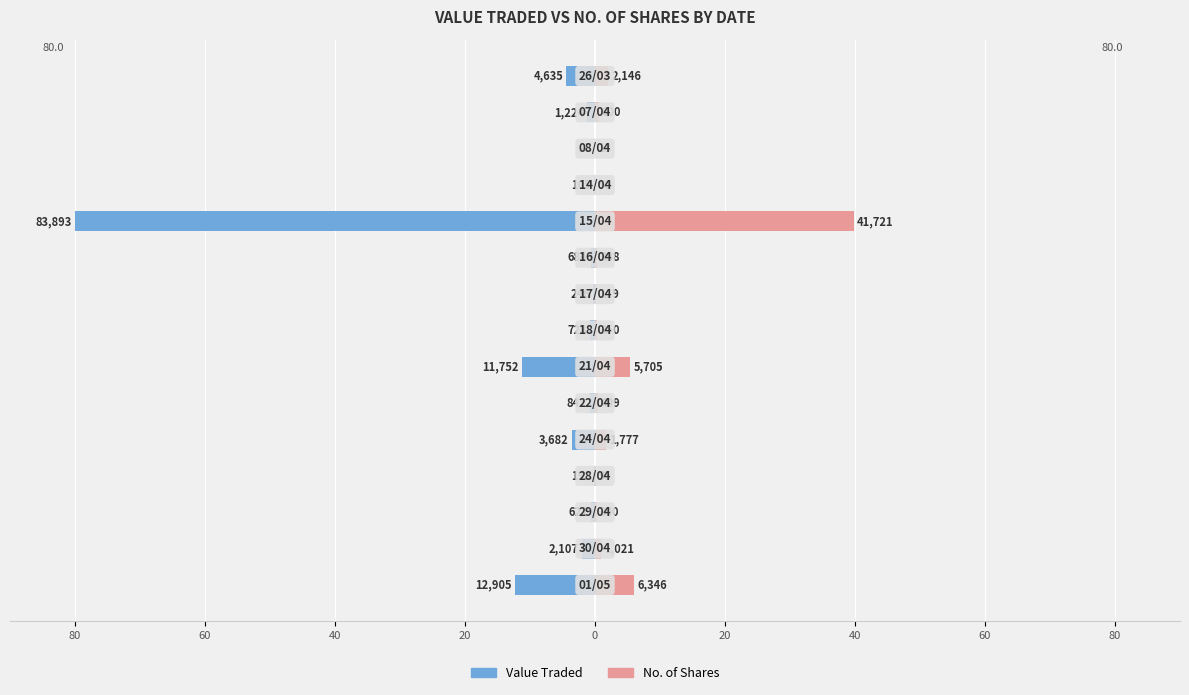

Is the value of Value Traded at 11 greater than the value of No. of Shares at 20?

No